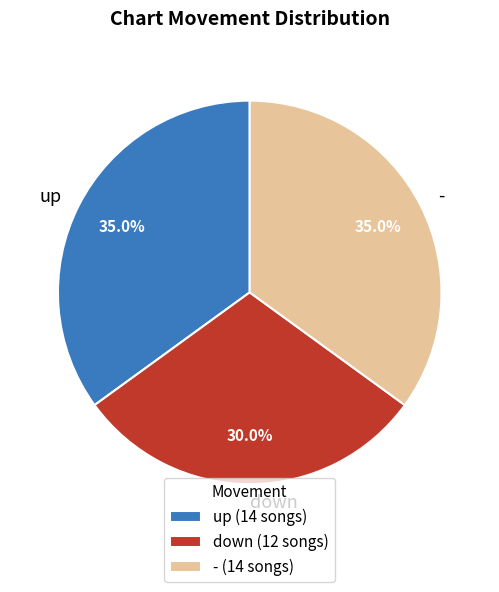

To the nearest percent, what percentage of the pie is down?

30%